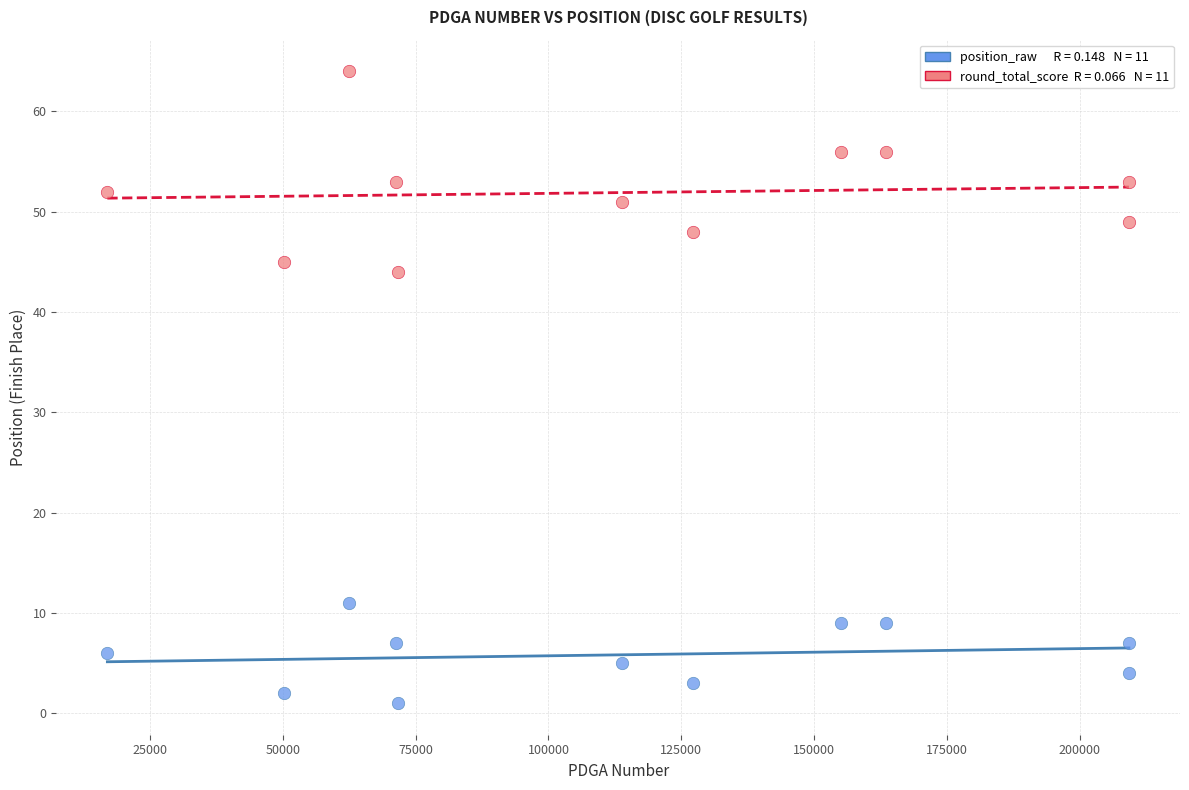

Across all series, what Y value is closest to 32?

44